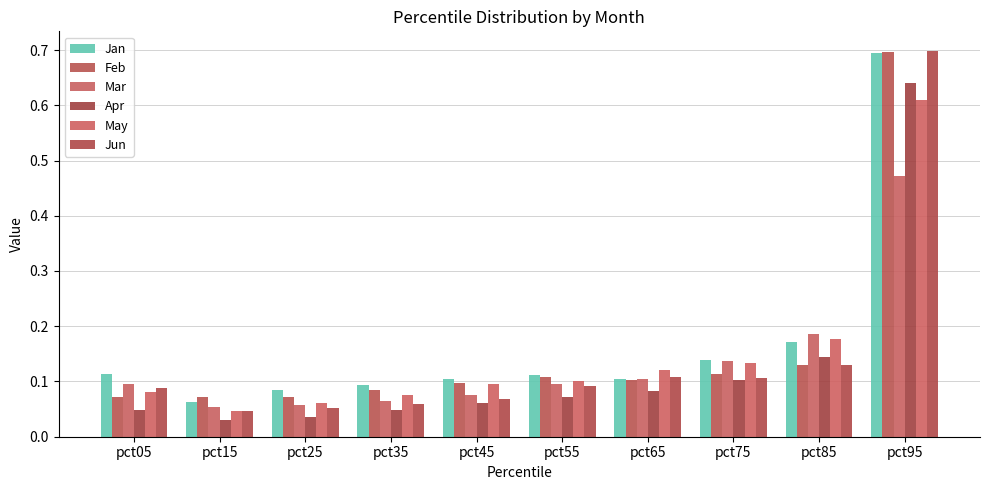

Reading left to right, what are all the values shown in this chart?

Jan: 0.1	0.1	0.1	0.1	0.1	0.1	0.1	0.1	0.2	0.7
Feb: 0.1	0.1	0.1	0.1	0.1	0.1	0.1	0.1	0.1	0.7
Mar: 0.1	0.1	0.1	0.1	0.1	0.1	0.1	0.1	0.2	0.5
Apr: 0.0	0.0	0.0	0.0	0.1	0.1	0.1	0.1	0.1	0.6
May: 0.1	0.0	0.1	0.1	0.1	0.1	0.1	0.1	0.2	0.6
Jun: 0.1	0.0	0.1	0.1	0.1	0.1	0.1	0.1	0.1	0.7